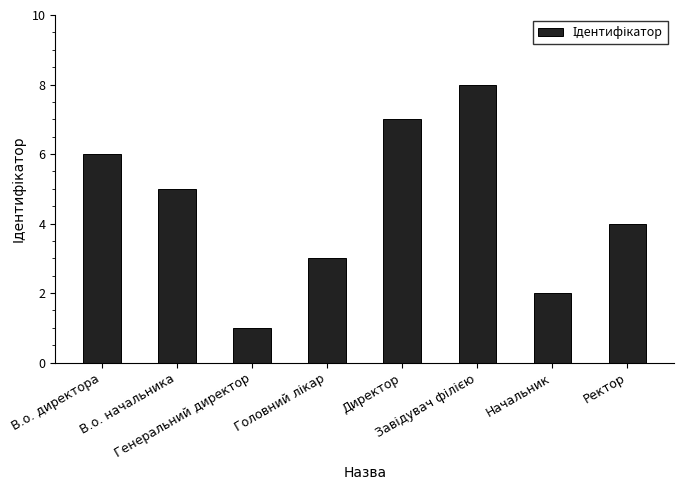

What is the difference between the maximum and minimum values?

7